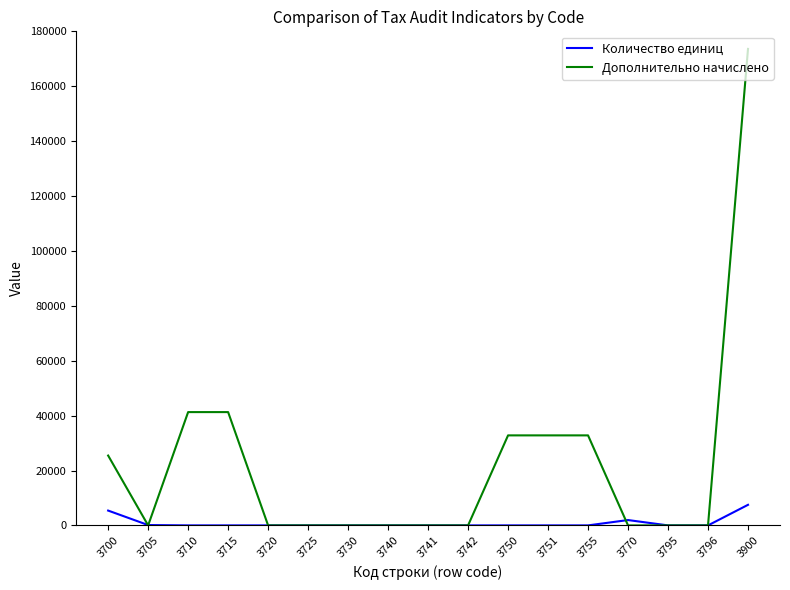

What is the sum of all Количество единиц values?

14984